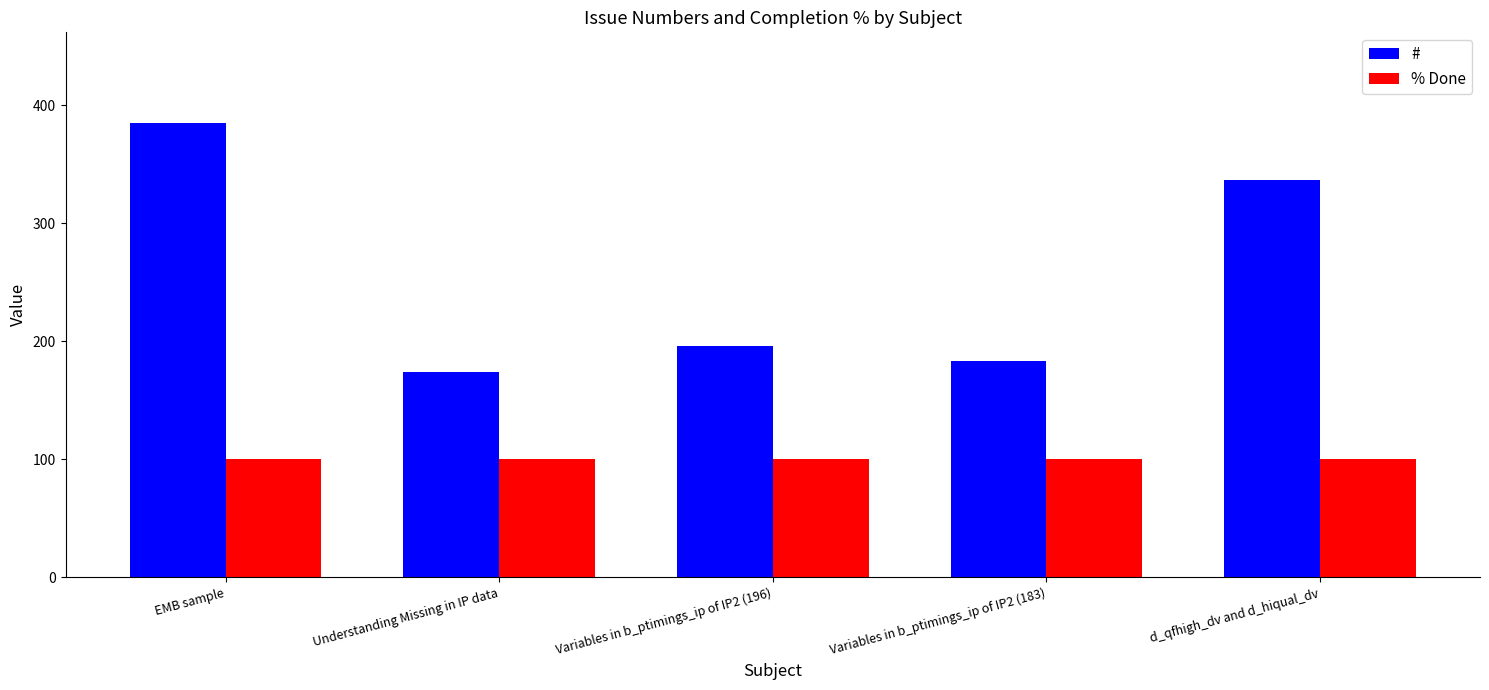

Does the chart contain stacked bars?

No